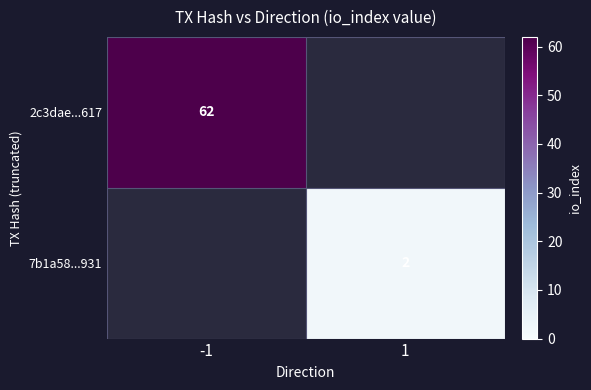

Is it true that 2c3dae...617 equals 104 at -1?

False